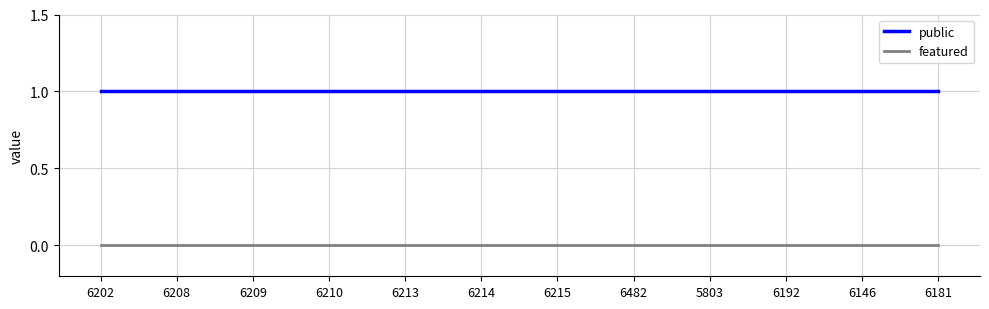

What position from the left is 5803?

9